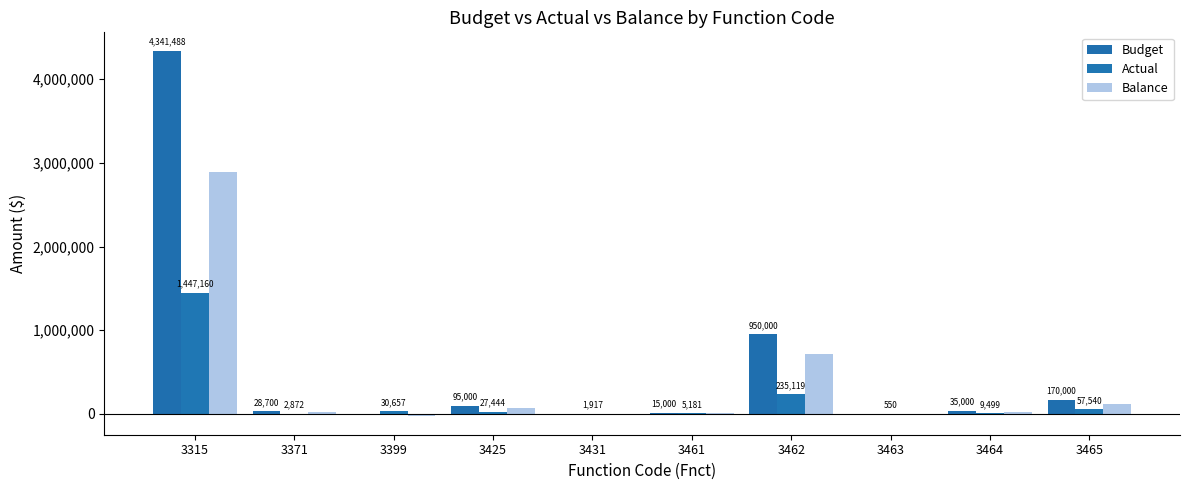

What is the minimum value shown in the chart?

-30657.0